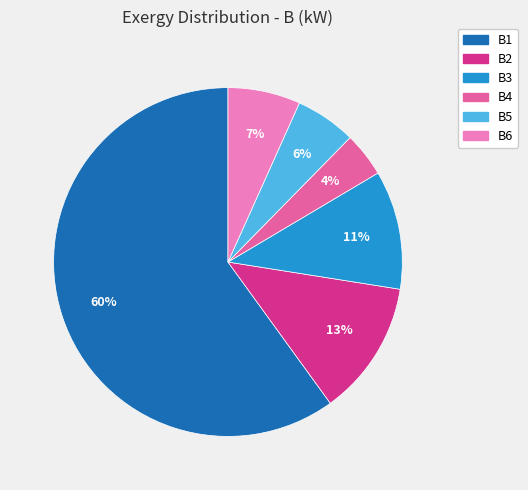

What is the smallest slice in the pie chart?

B4